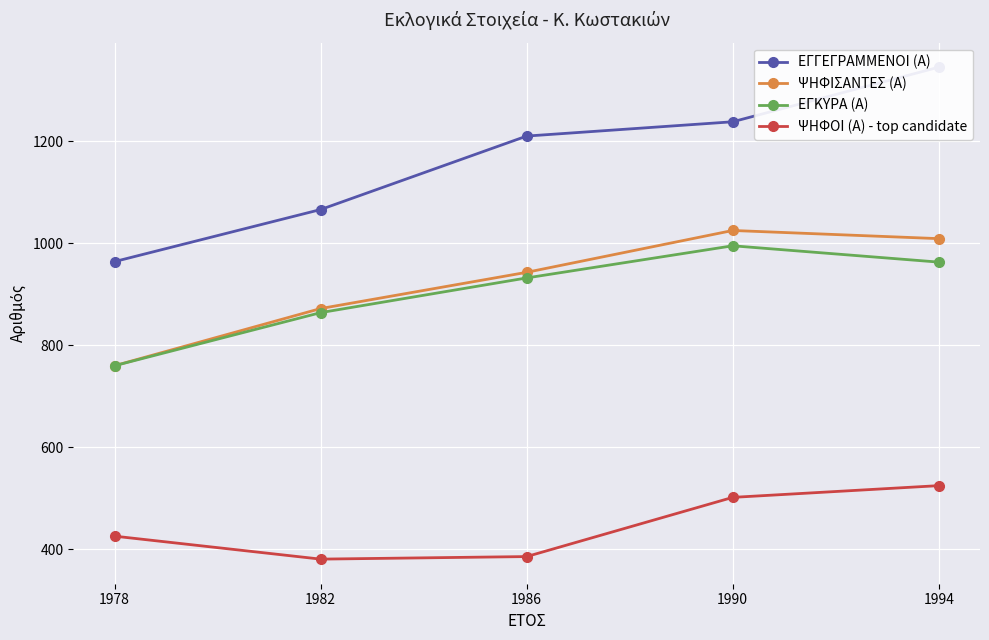

At 1986, list the series in order from largest to smallest.

ΕΓΓΕΓΡΑΜΜΕΝΟΙ (Α), ΨΗΦΙΣΑΝΤΕΣ (Α), ΕΓΚΥΡΑ (Α), ΨΗΦΟΙ (Α) - top candidate